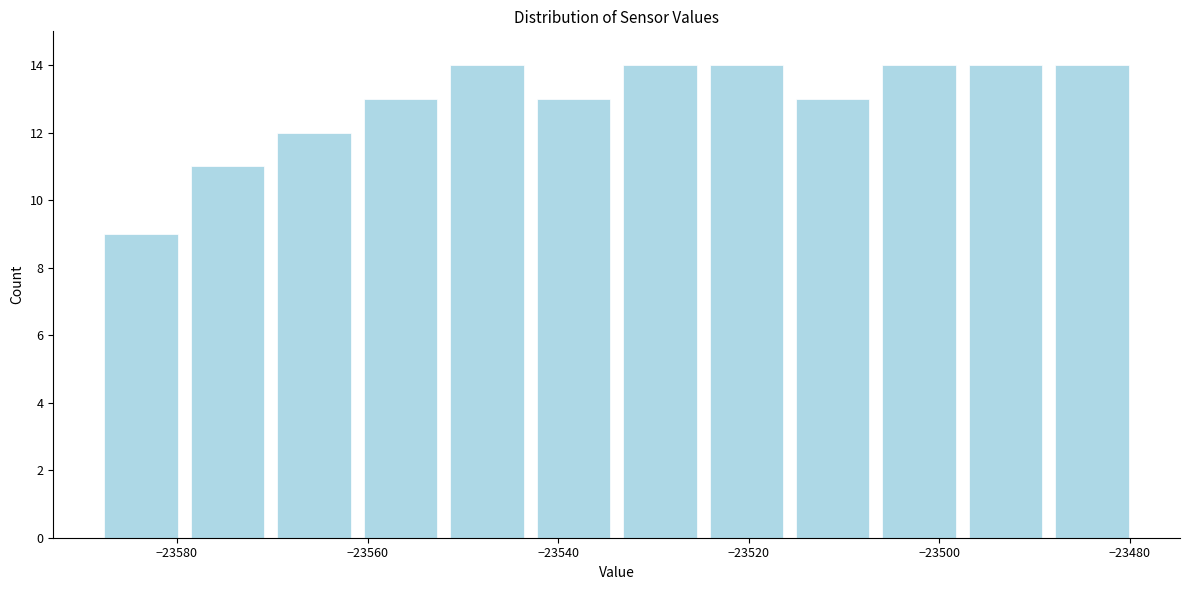

Reading left to right, transcribe this chart: for each bar, give the range it covers on the x-axis and its height. Neither the bar edges nor the heights are printed on the chart, so give them approximately, as read against the axes.

-23588 to -23580: 9
-23580 to -23570: 11
-23570 to -23562: 12
-23562 to -23552: 13
-23552 to -23542: 14
-23542 to -23534: 13
-23534 to -23524: 14
-23524 to -23516: 14
-23516 to -23506: 13
-23506 to -23498: 14
-23498 to -23488: 14
-23488 to -23480: 14